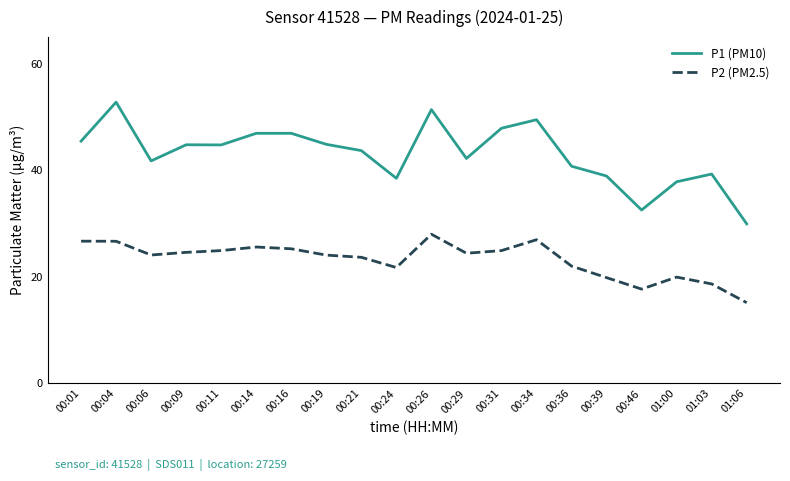

At which label does P1 (PM10) first exceed 44?

00:01